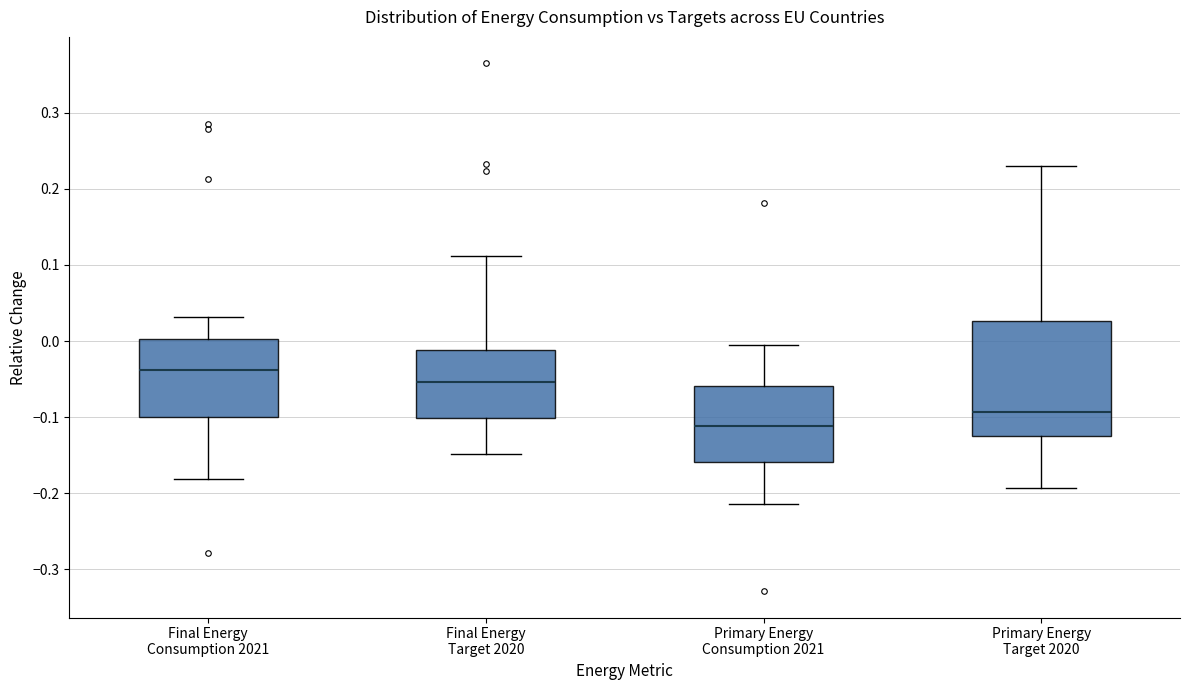

Reading left to right, read every box against the y-axis: the position of its median line, the range the box covers, and the ends of its whiskers. The values are not printed on the chart, so give them approximately, as read against the axis.

Final Energy Consumption 2021: median -0.04, box -0.10 to 0.00, whiskers -0.18 to 0.03
Final Energy Target 2020: median -0.05, box -0.10 to -0.01, whiskers -0.15 to 0.11
Primary Energy Consumption 2021: median -0.11, box -0.16 to -0.06, whiskers -0.21 to -0.01
Primary Energy Target 2020: median -0.09, box -0.12 to 0.03, whiskers -0.19 to 0.23